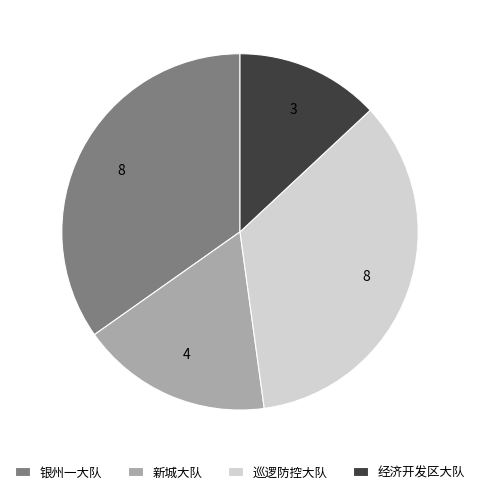

Does any single category account for the majority?

No